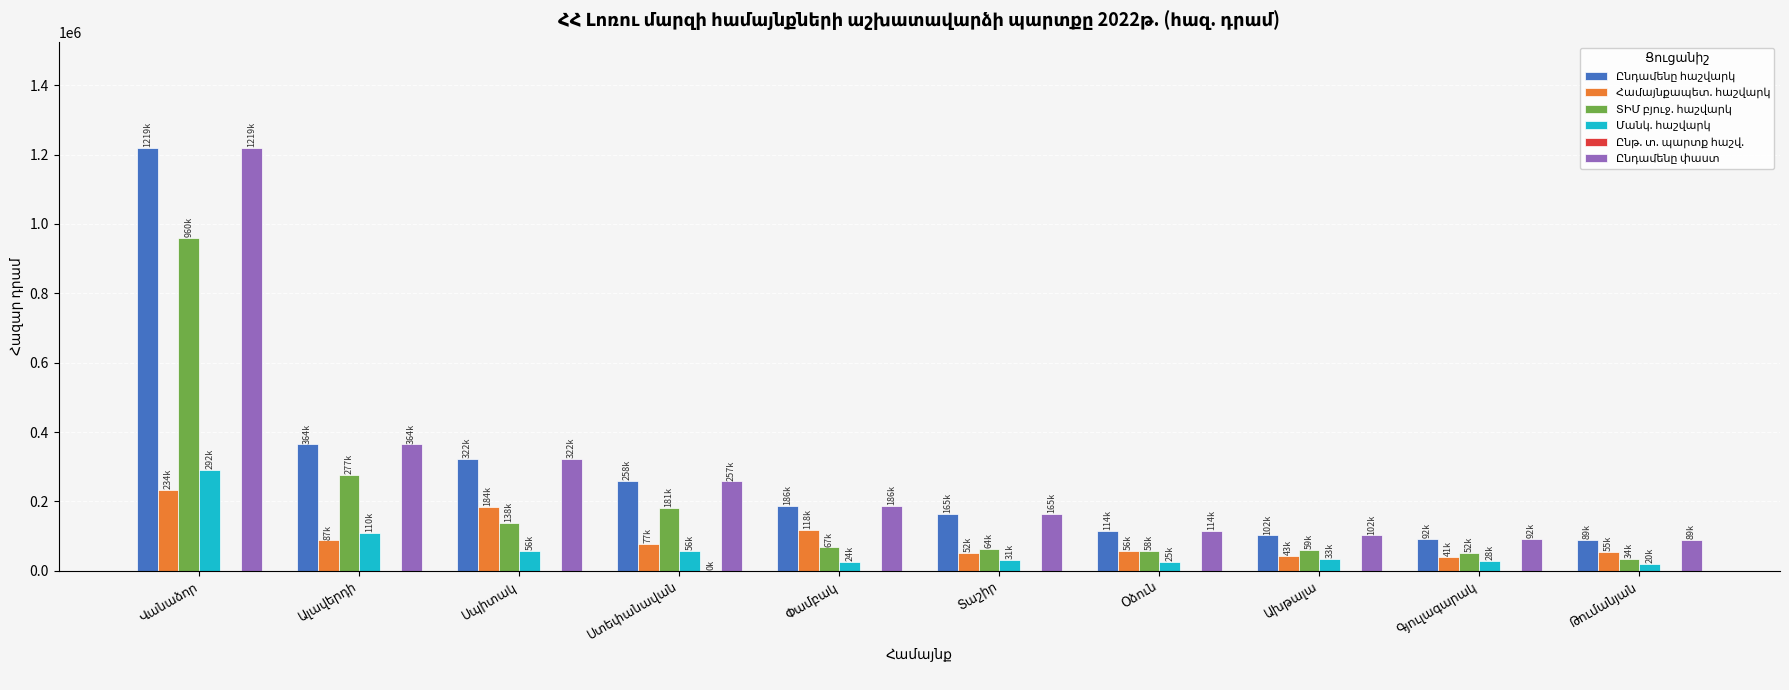

How many groups of bars are there?

10